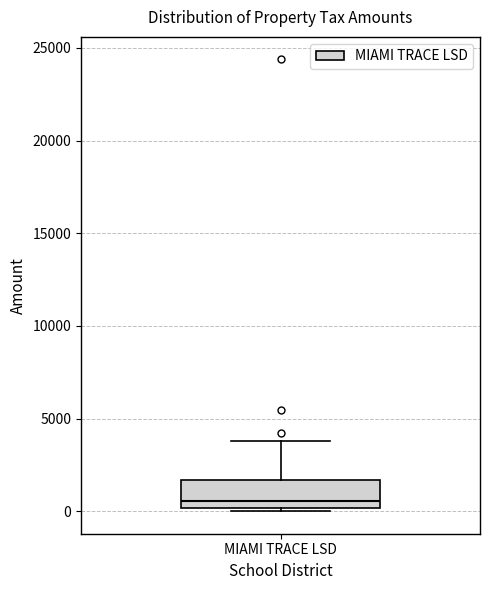

Transcribe this box plot: give where the median line is, the range the box spans, and where the two whiskers end, as read against the y-axis. The values are not printed on the chart, so give them approximately, as read against the axis.

median 500, box 0 to 1500, whiskers 0 (just below the box's lower edge) to 4000